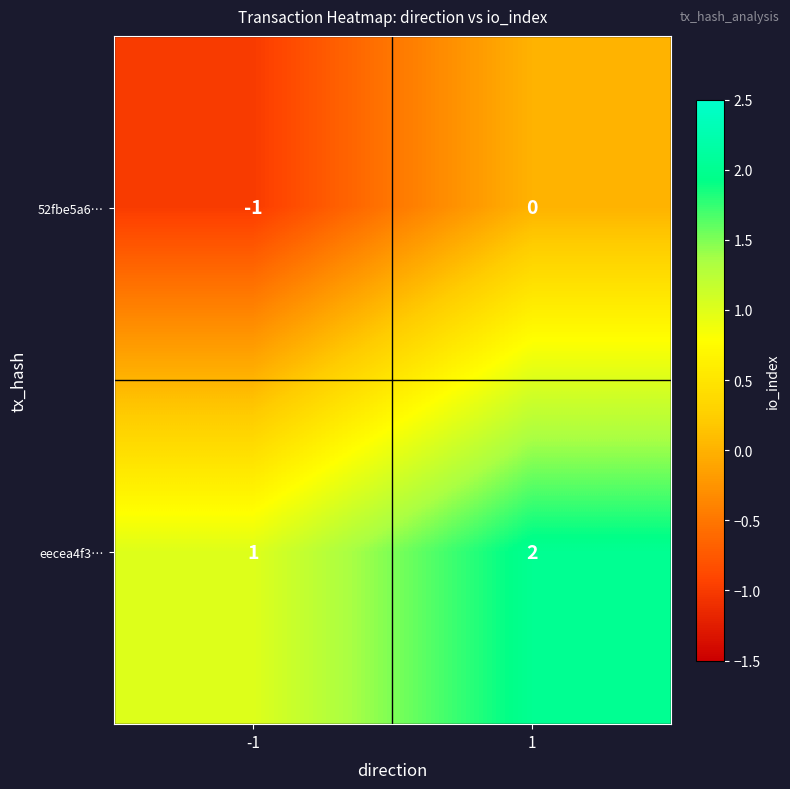

What is the minimum value shown in the chart?

-1